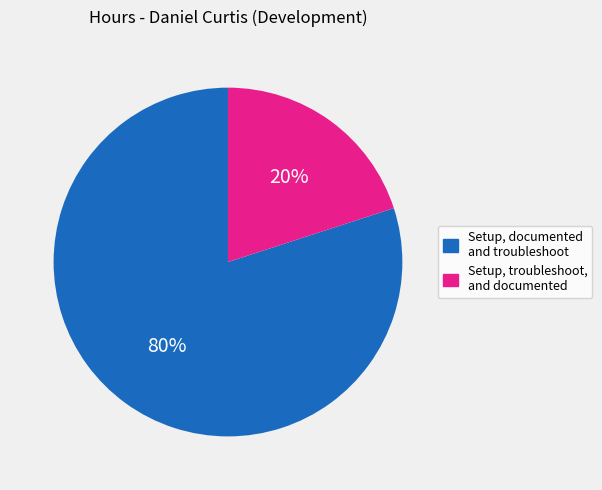

What percentage is the Setup, troubleshoot, and documented slice, to the nearest percent?

20%